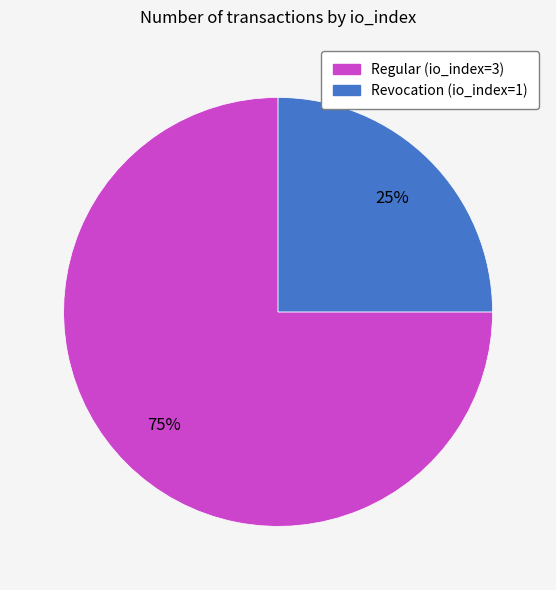

To the nearest percent, what is the difference between the Revocation (io_index=1) and Regular (io_index=3) slice percentages?

50%